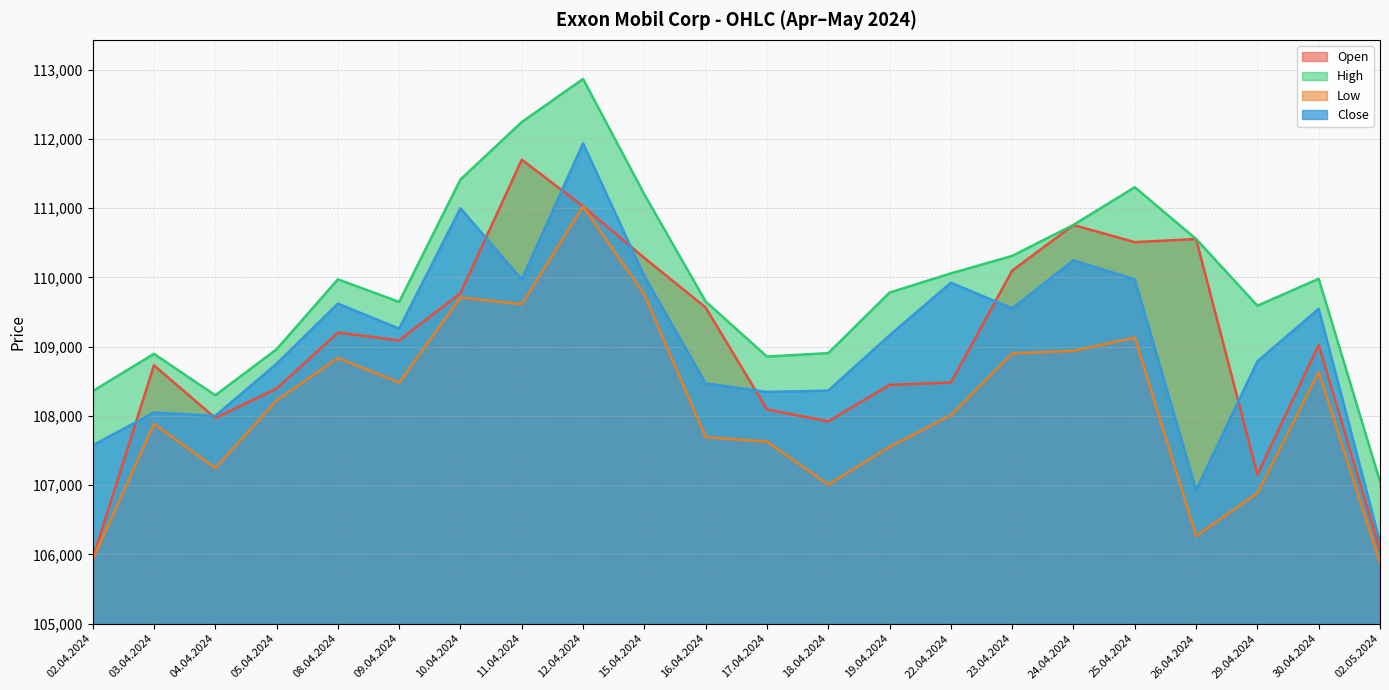

Where does the Low series first go above 108225?

08.04.2024